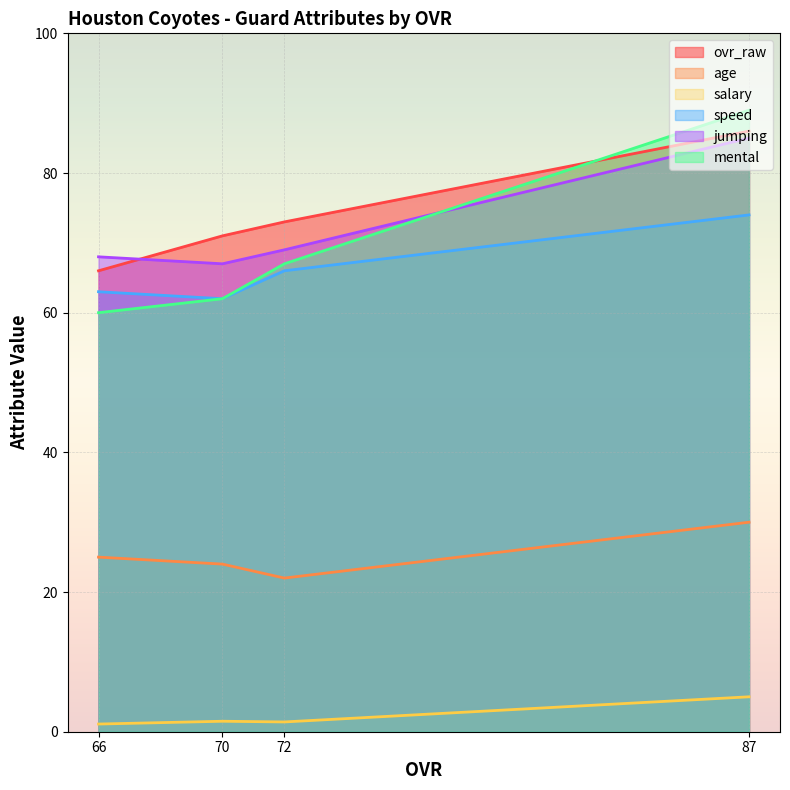

Where is mental nearest to the value 74?

72